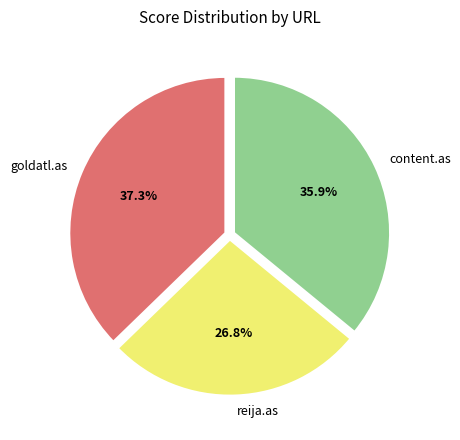

Which category has the biggest portion of the pie?

goldatl.as